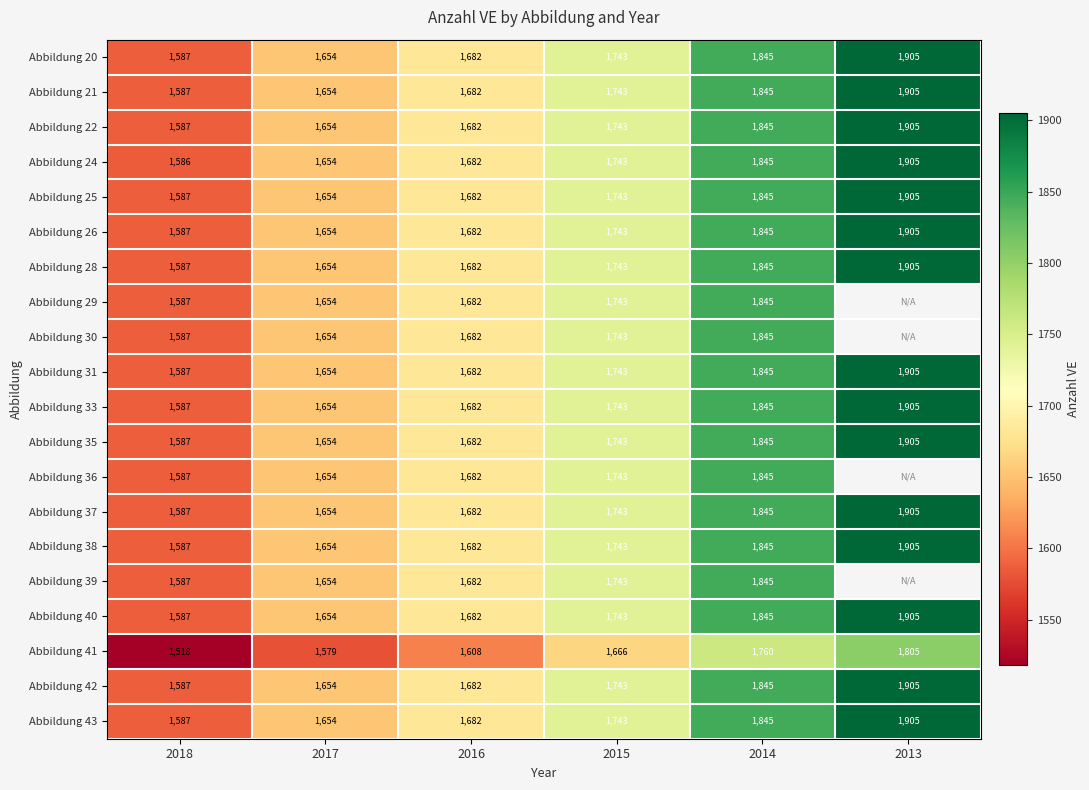

Read the Abbildung 43 value at 2017, to the nearest 5.

1655